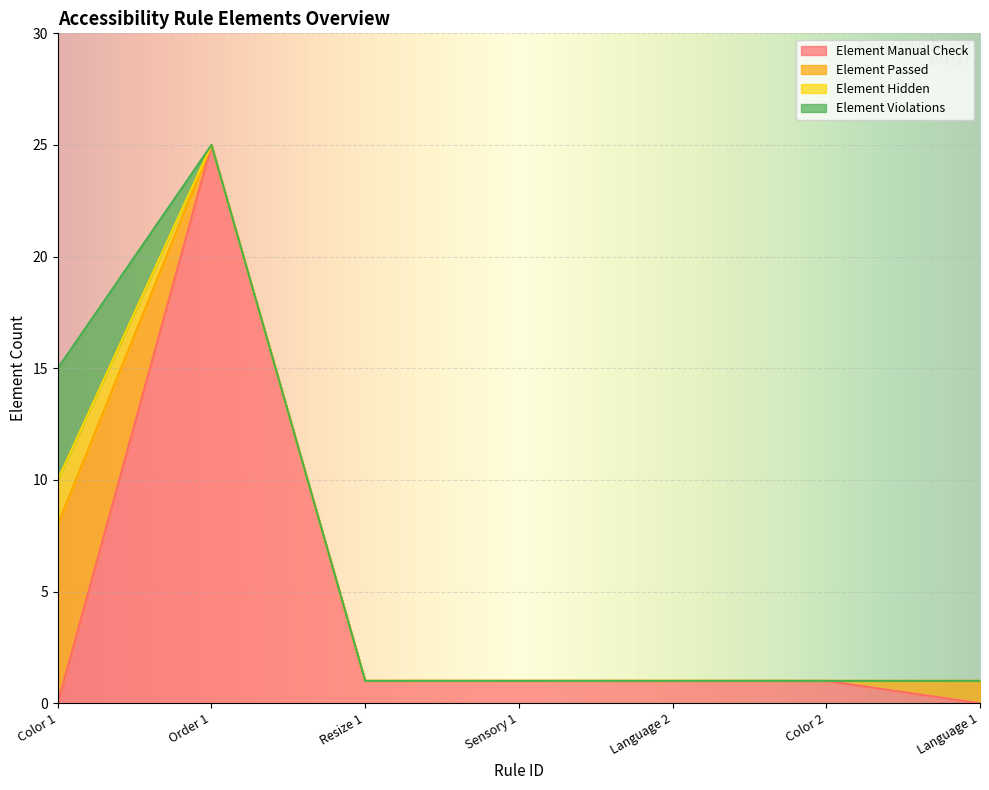

True or false: Element Passed and Element Violations intersect in this chart.

False